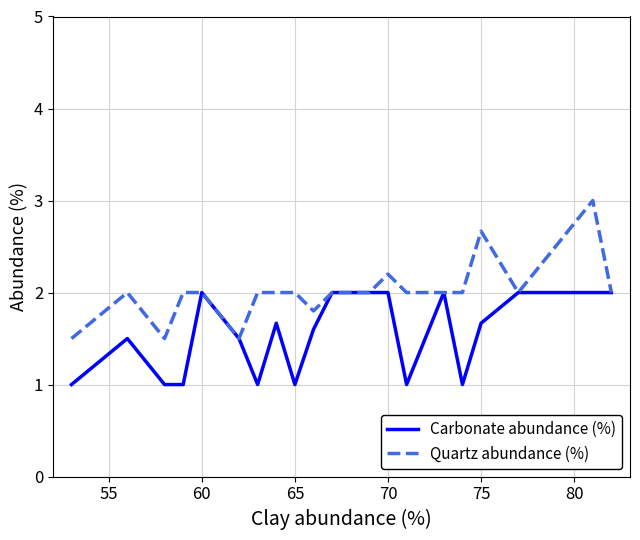

List the series in order of their peak value, lowest first.

Carbonate abundance (%), Quartz abundance (%)